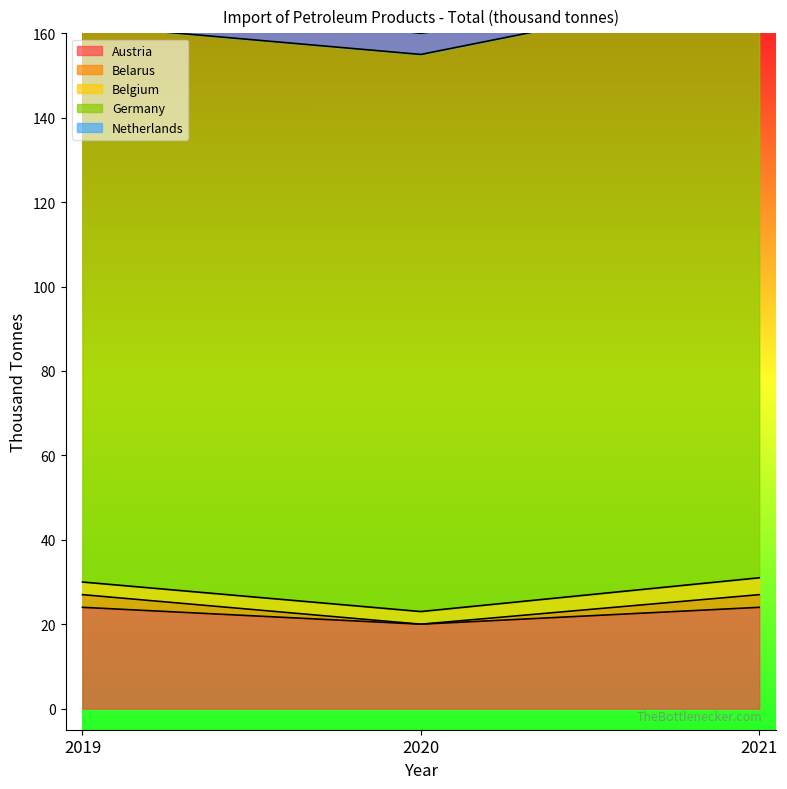

What is the value of the Belarus point at the 1st from the left?

3